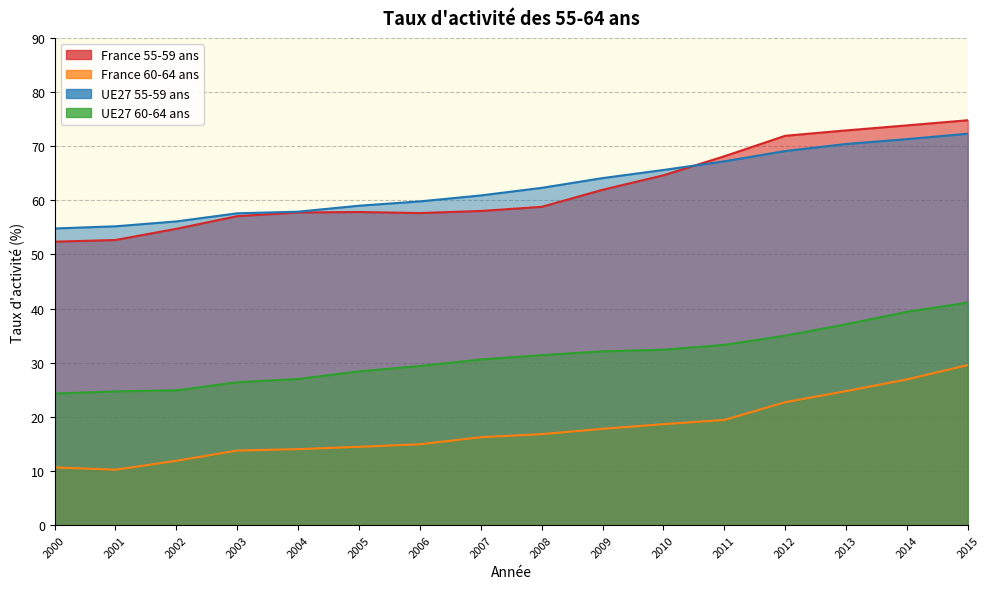

Between 2006 and 2001, which is larger?

2006